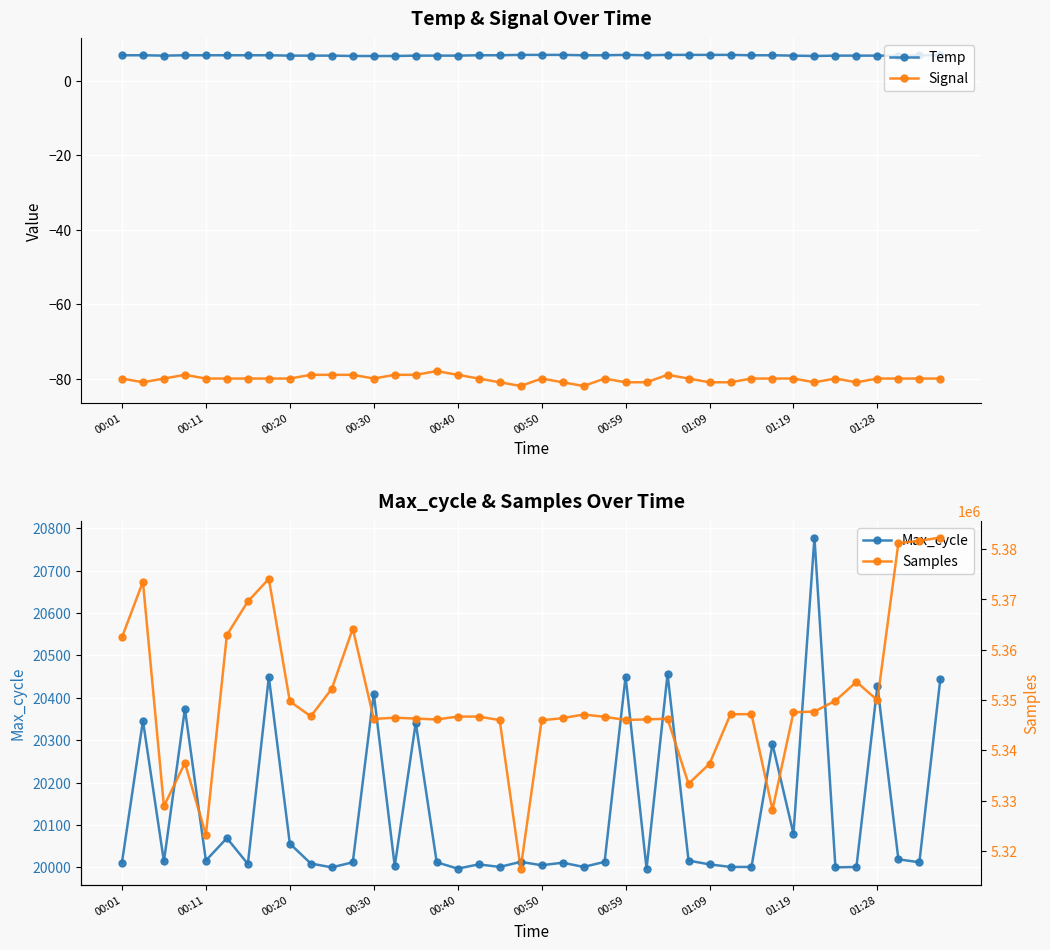

True or false: Temp and Signal intersect in this chart.

False